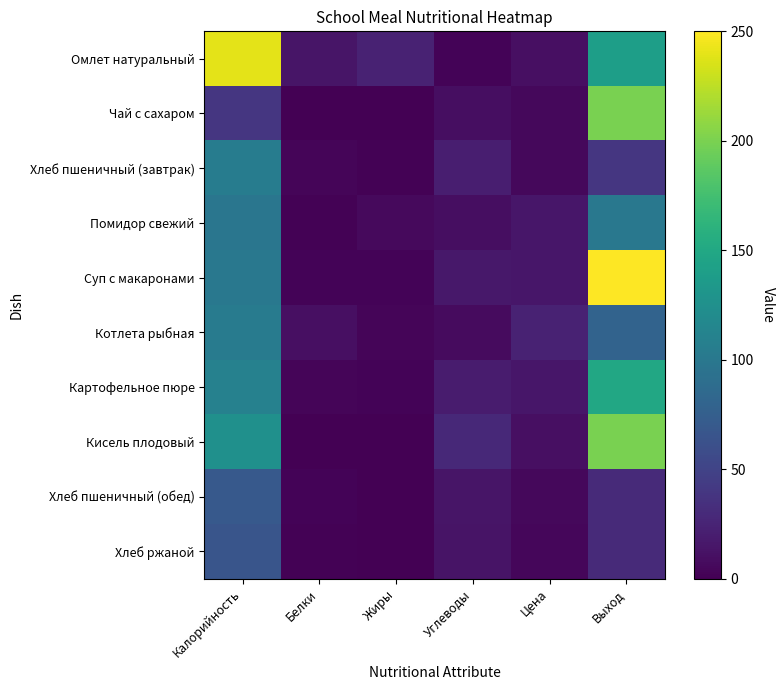

Reading left to right, list all the values displayed in this chart.

Омлет натуральный: Калорийность=240.0	Белки=14.4	Жиры=23.8	Углеводы=2.2	Цена=10.0	Выход=140.0
Чай с сахаром: Калорийность=40.0	Белки=0.5	Жиры=0.0	Углеводы=9.5	Цена=5.0	Выход=200.0
Хлеб пшеничный (завтрак): Калорийность=104.8	Белки=3.0	Жиры=1.2	Углеводы=20.6	Цена=5.0	Выход=40.0
Помидор свежий: Калорийность=97.9	Белки=1.6	Жиры=6.2	Углеводы=8.9	Цена=15.0	Выход=100.0
Суп с макаронами: Калорийность=100.1	Белки=2.9	Жиры=2.8	Углеводы=15.7	Цена=15.0	Выход=250.0
Котлета рыбная: Калорийность=104.3	Белки=10.7	Жиры=3.5	Углеводы=7.5	Цена=24.0	Выход=80.0
Картофельное пюре: Калорийность=109.7	Белки=3.1	Жиры=2.3	Углеводы=19.1	Цена=15.0	Выход=150.0
Кисель плодовый: Калорийность=125.0	Белки=0.0	Жиры=0.0	Углеводы=29.0	Цена=10.0	Выход=200.0
Хлеб пшеничный (обед): Калорийность=70.1	Белки=2.4	Жиры=0.3	Углеводы=14.5	Цена=5.0	Выход=30.0
Хлеб ржаной: Калорийность=66.0	Белки=1.4	Жиры=0.3	Углеводы=13.4	Цена=4.0	Выход=30.0